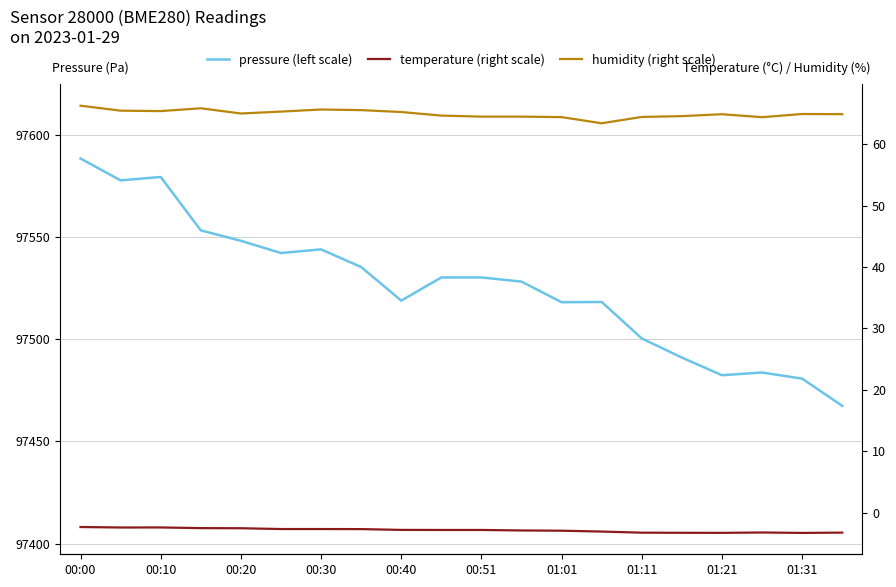

Which series changed the most between 00:51 and 01:01?

pressure (left scale)